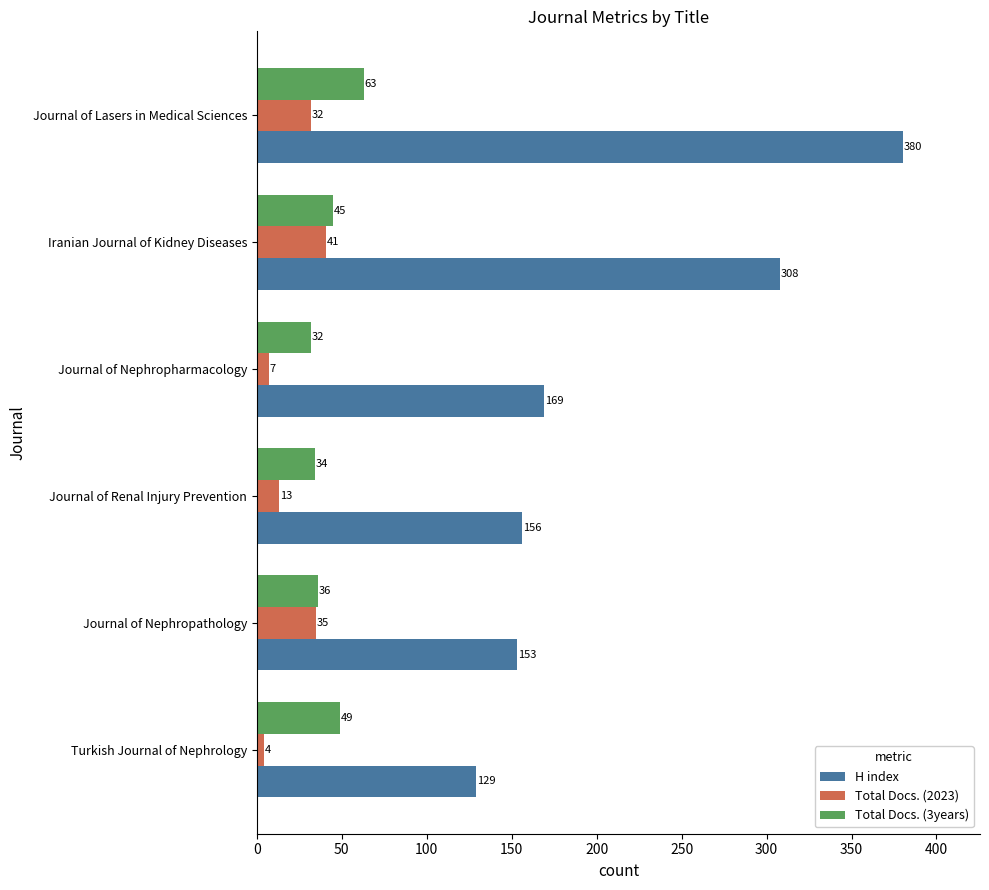

What is the highest value of the H index series?

380